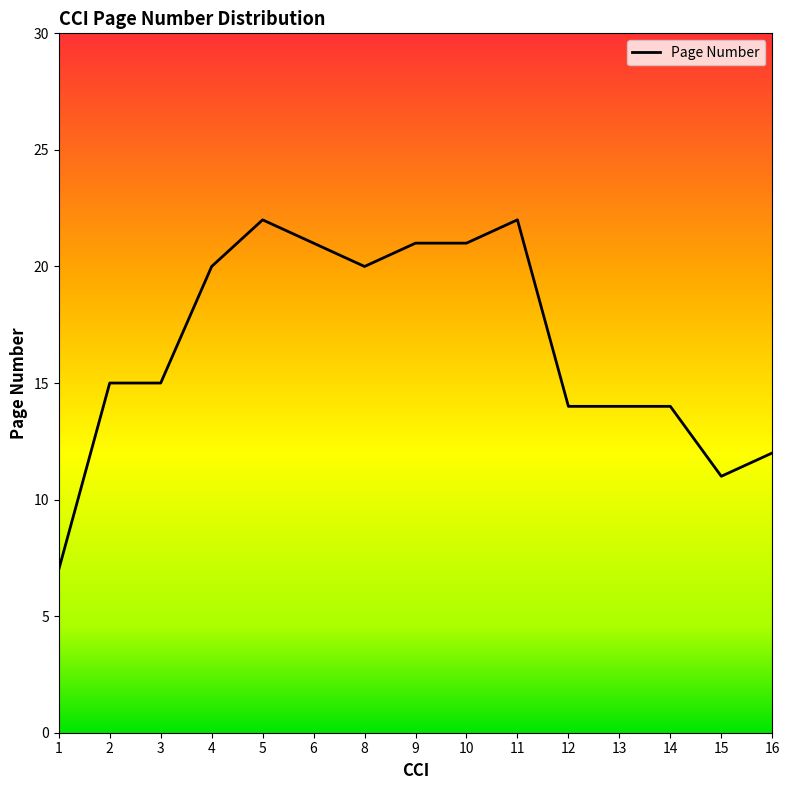

How many interior local valleys (lower than both neighbors) does the data have?

2